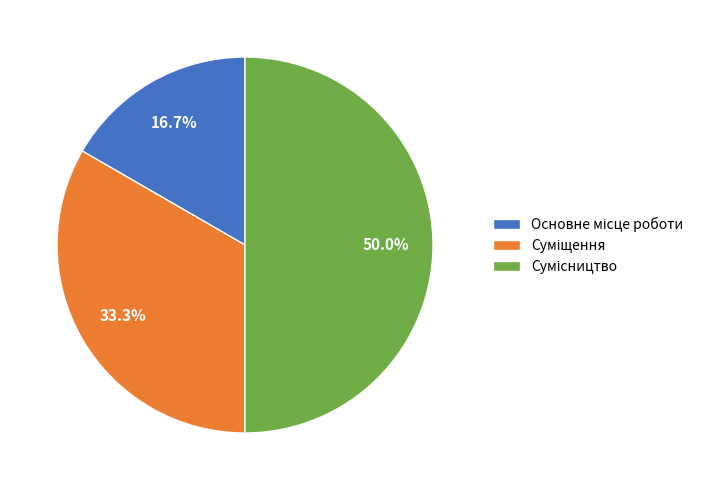

Count the number of slices in the pie.

3